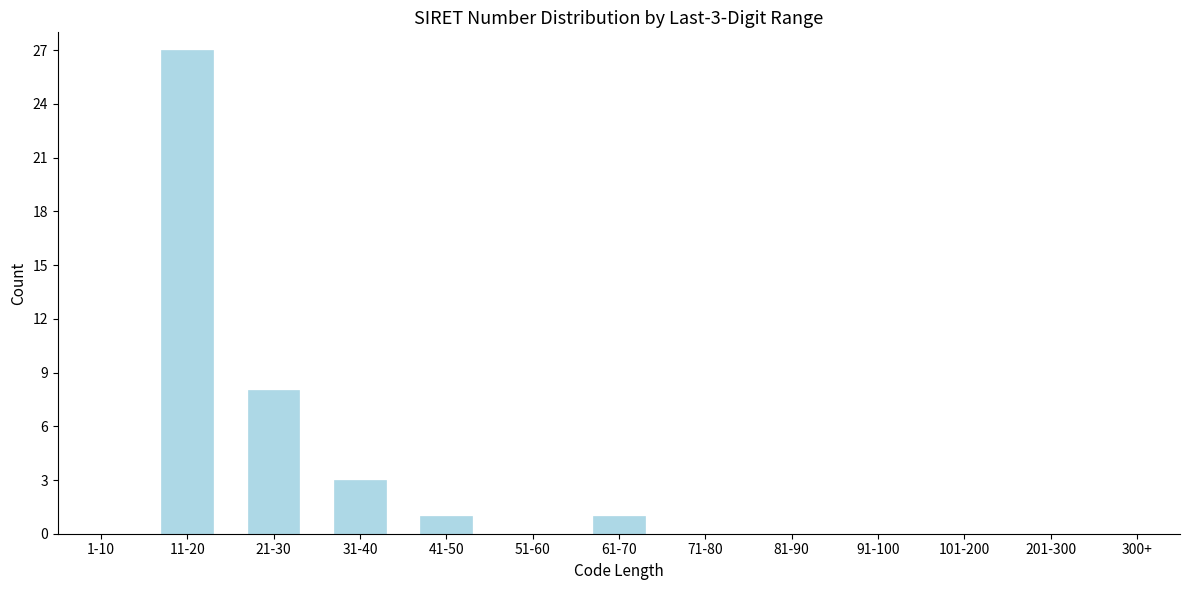

Reading right to left, list all the values displayed in this chart.

300+=0	201-300=0	101-200=0	91-100=0	81-90=0	71-80=0	61-70=1	51-60=0	41-50=1	31-40=3	21-30=8	11-20=27	1-10=0